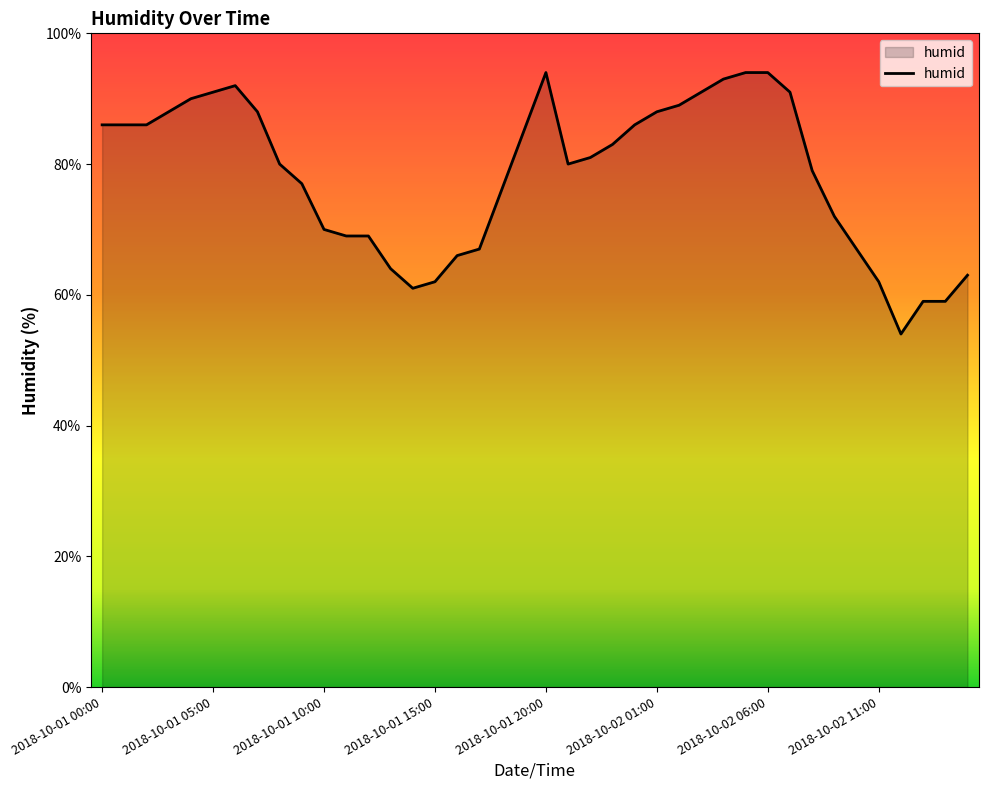

True or false: the data has more than 1 interior local peaks.

True